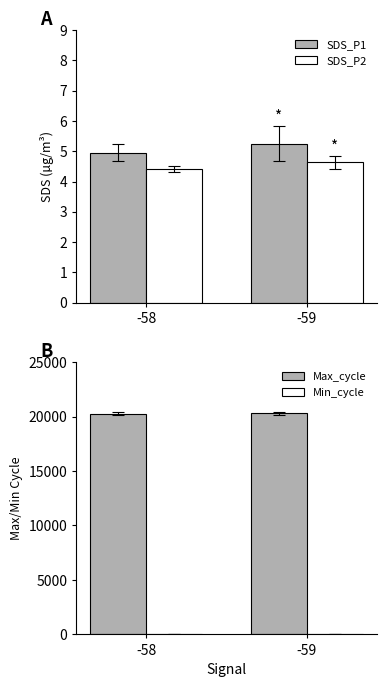

True or false: SDS_P2 has a value of 2.2 at -59.

False